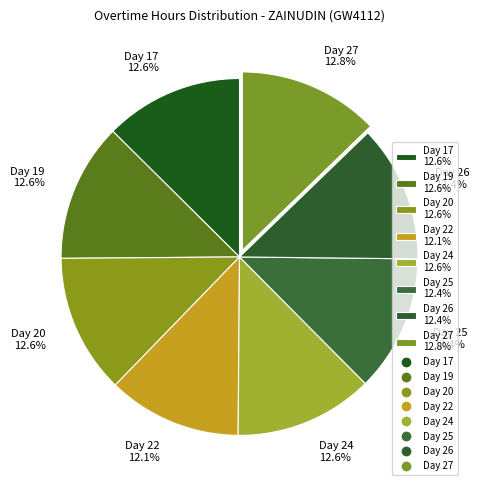

Is there a majority slice in this chart?

No